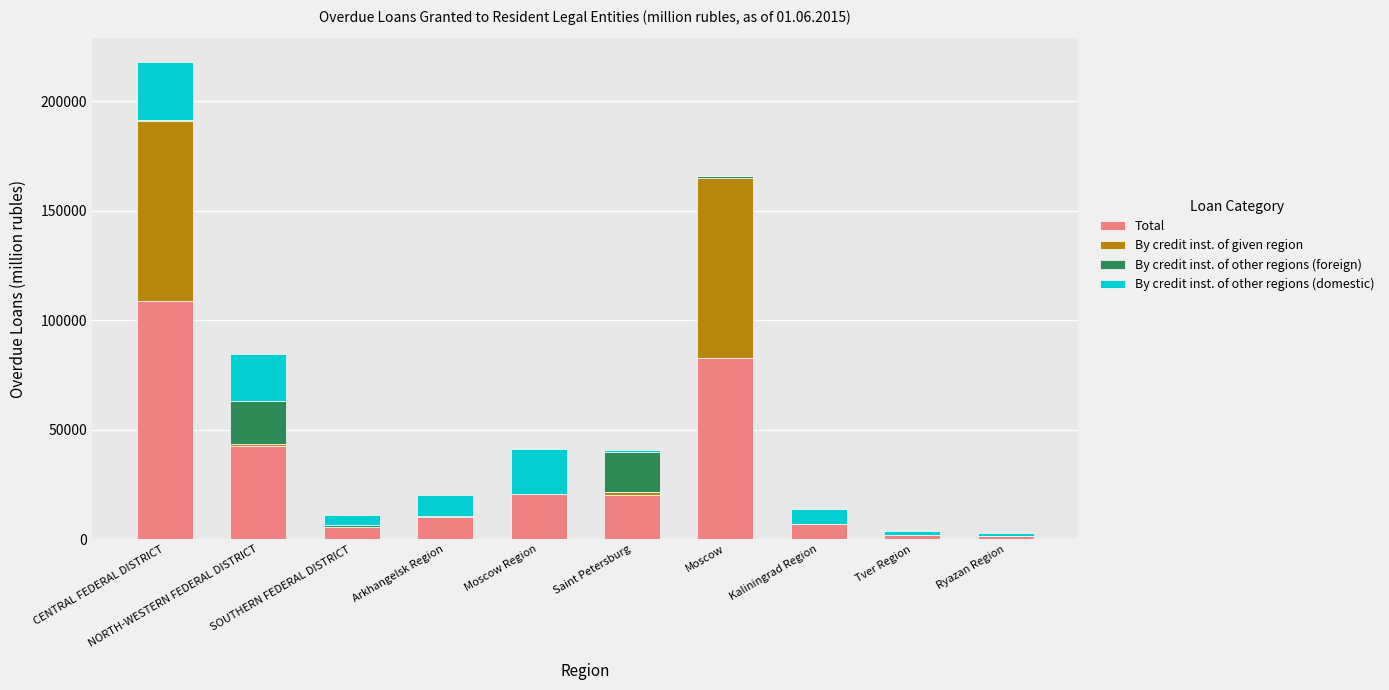

Read the By credit inst. of given region value at SOUTHERN FEDERAL DISTRICT.

182